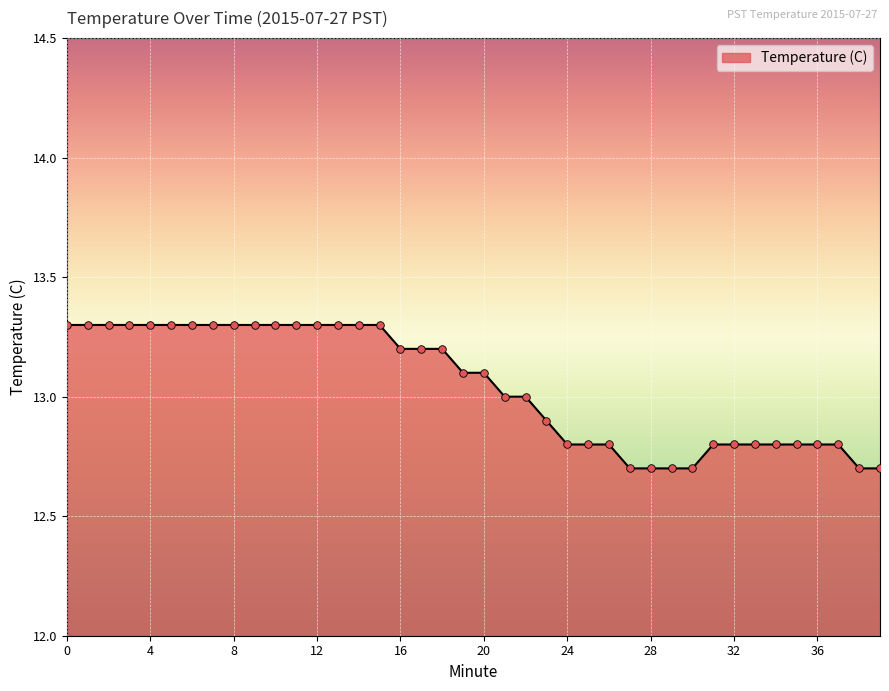

What is the difference between the maximum and minimum values?

0.6